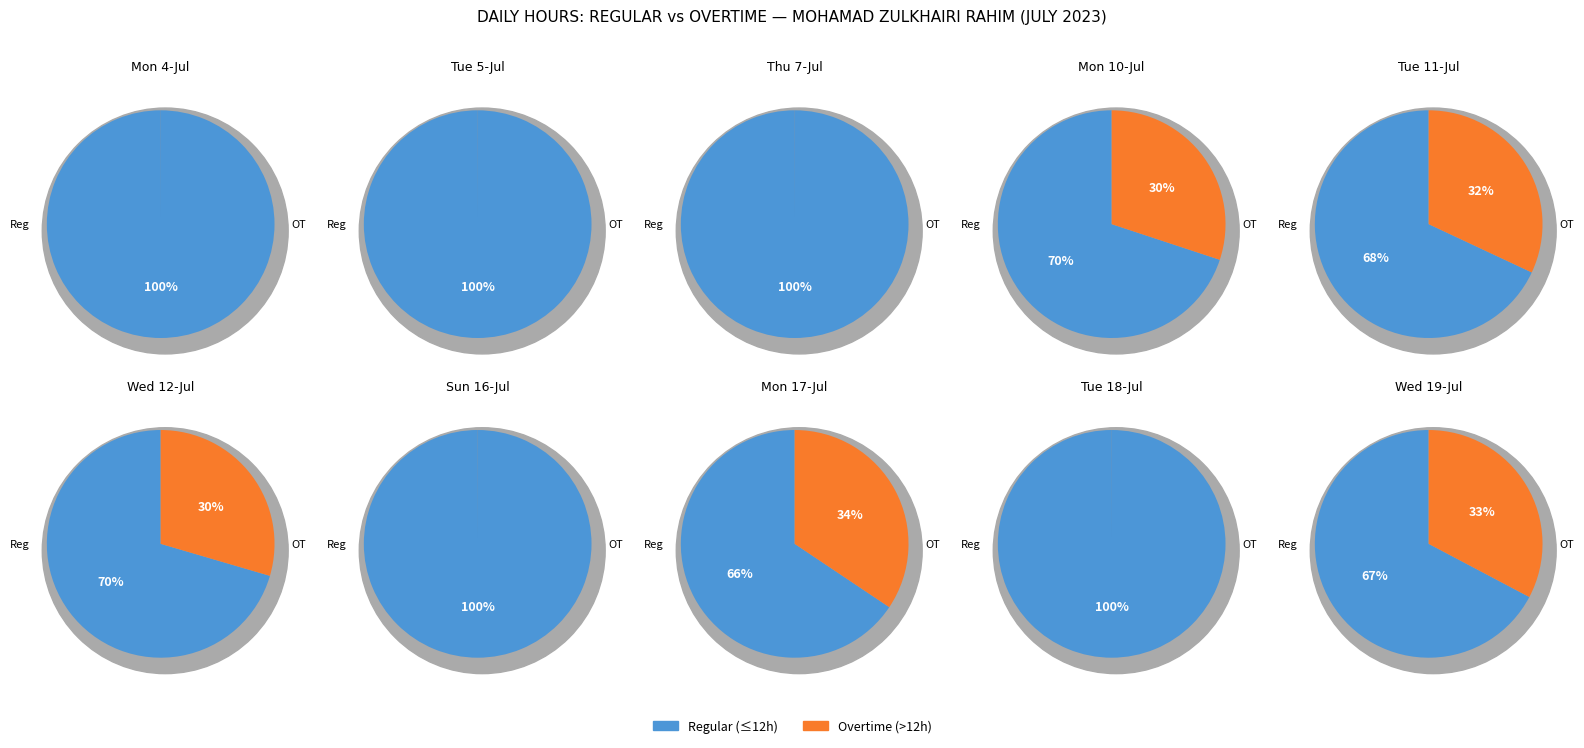

Is 4 the majority of the pie?

No